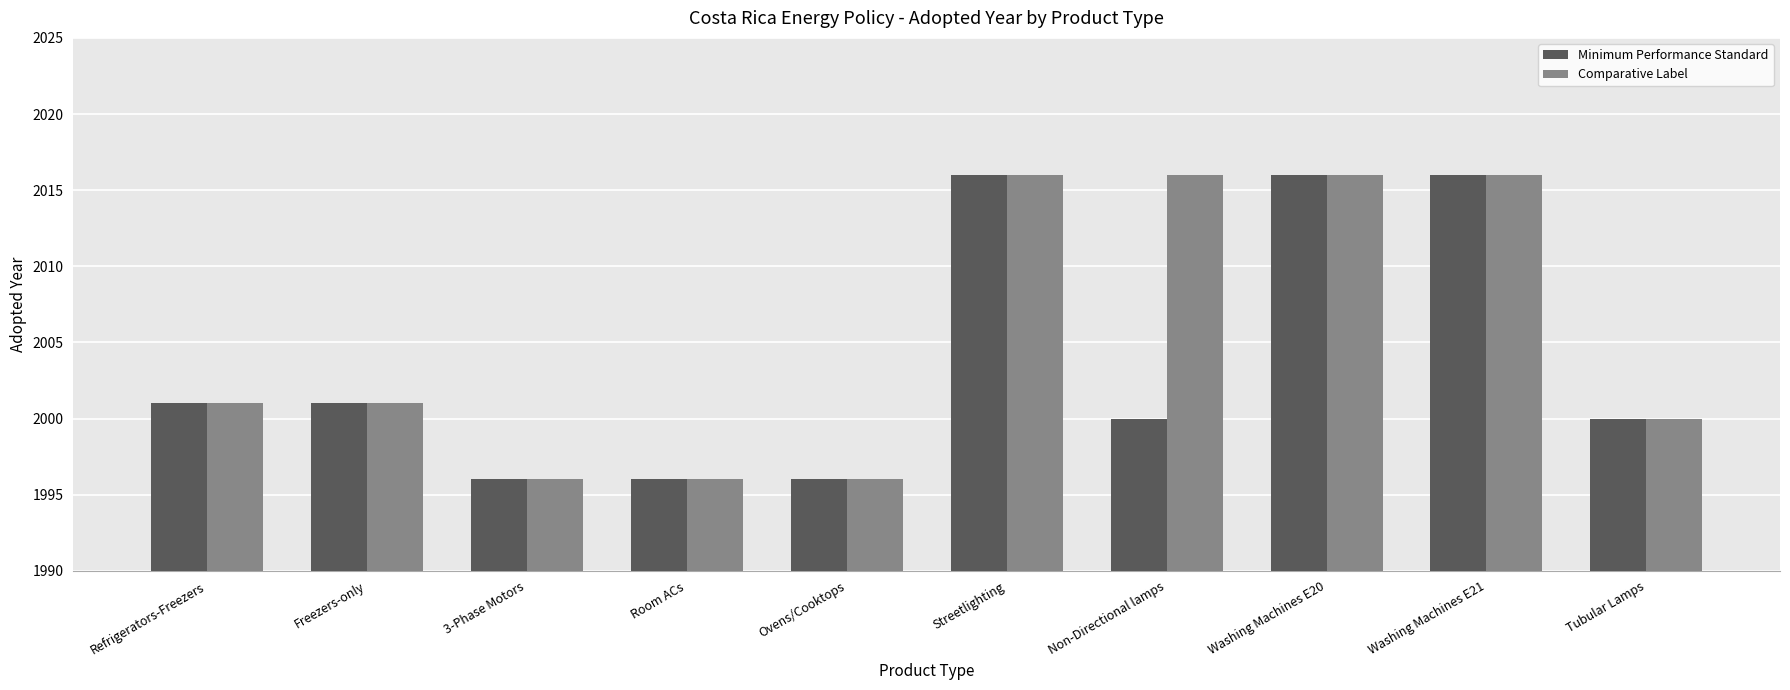

What value does the Minimum Performance Standard series have at Freezers-only?

2001